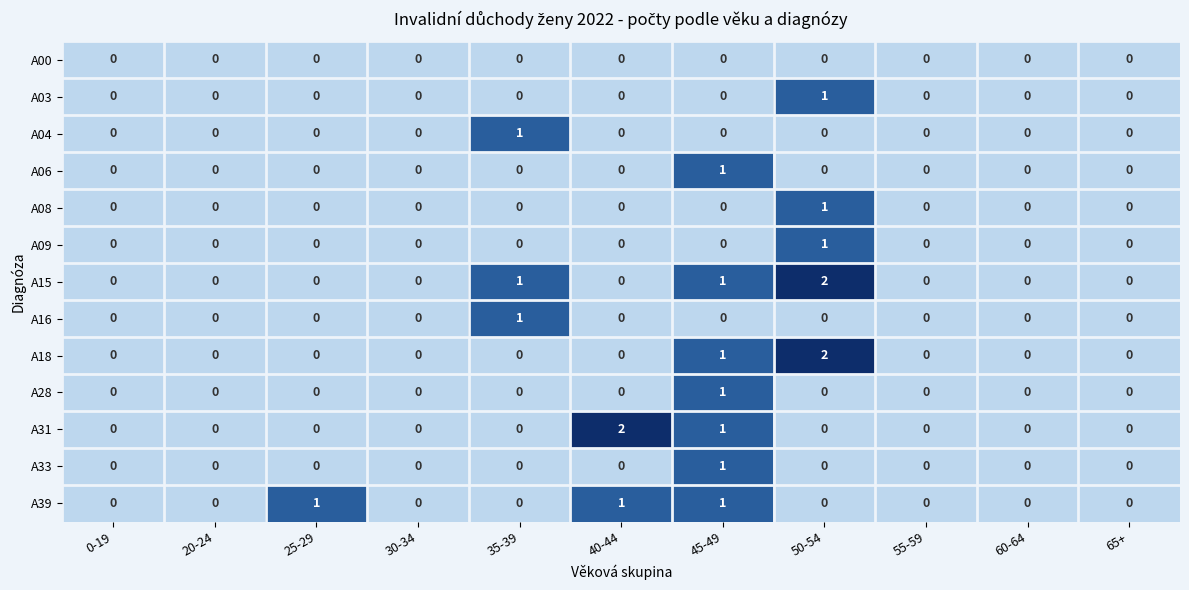

Is it true that A33 equals 0 at 30-34?

True